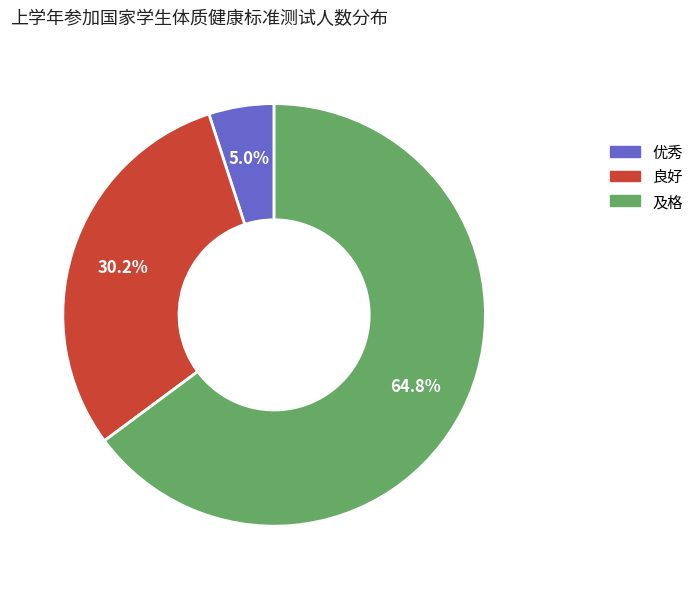

How many segments does this pie chart have?

3